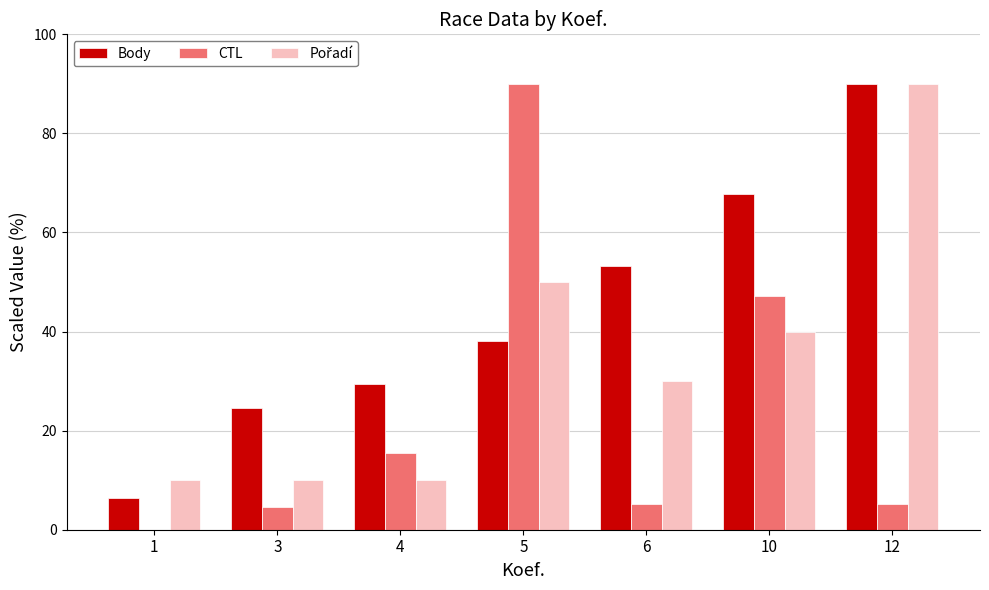

Between 6 and 10, which series saw the biggest shift?

CTL